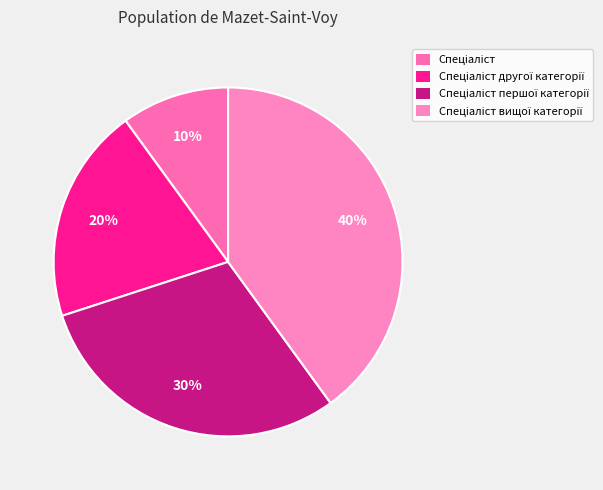

Which has a higher value, Спеціаліст вищої категорії or Спеціаліст?

Спеціаліст вищої категорії